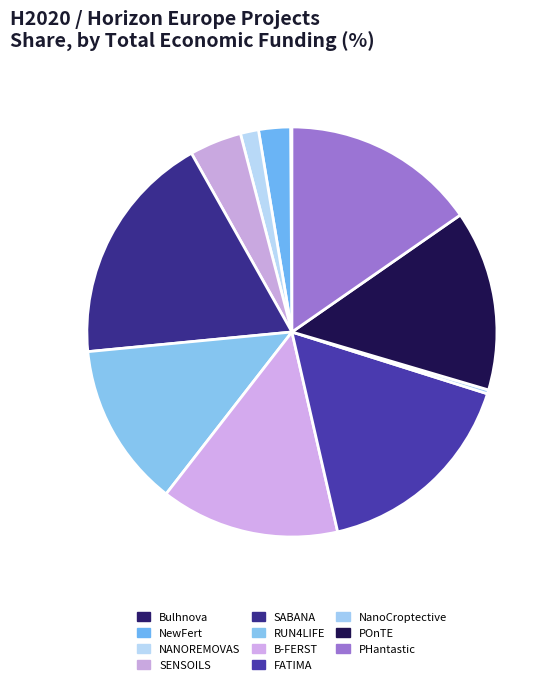

To the nearest percent, what is the combined percentage of NewFert and SENSOILS?

7%